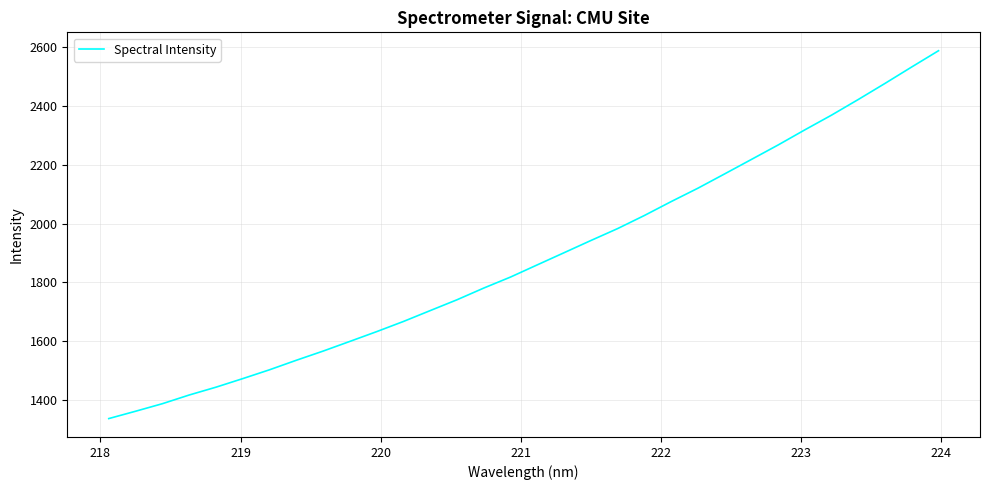

What is the smallest value displayed?

1335.9